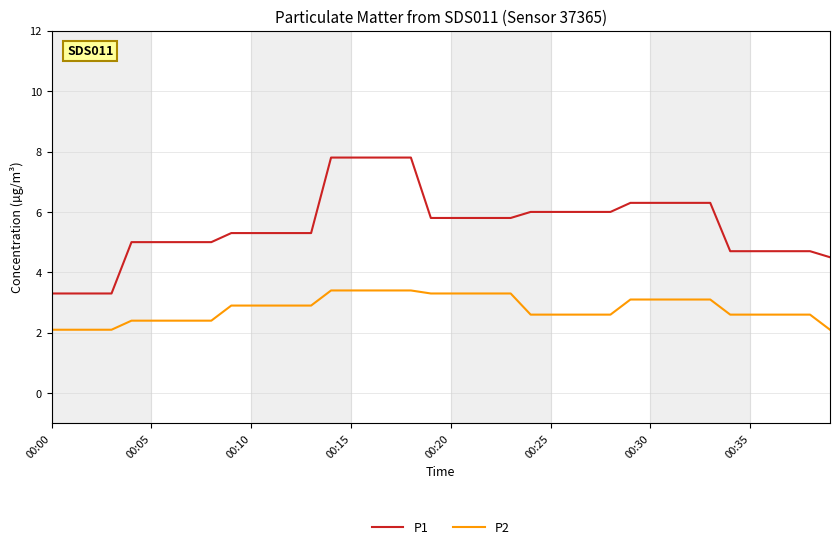

What is the sum of all P2 values?

112.0